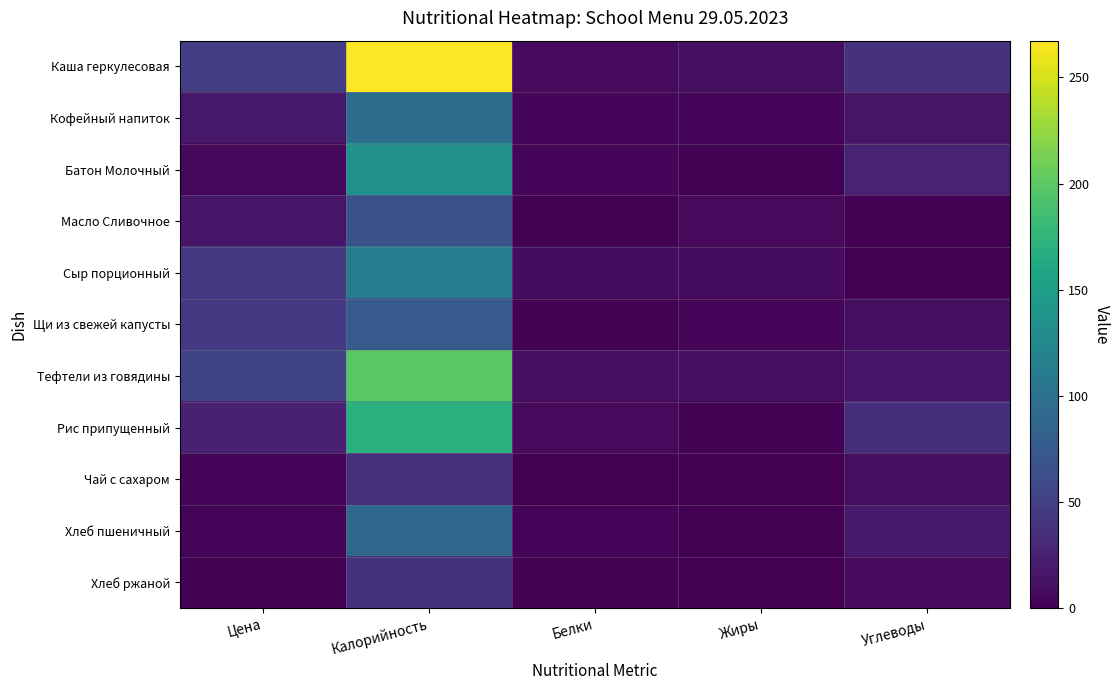

Rank the series by their maximum value, from highest to lowest.

Каша геркулесовая, Тефтели из говядины, Рис припущенный, Батон Молочный, Сыр порционный, Кофейный напиток, Хлеб пшеничный, Щи из свежей капусты, Масло Сливочное, Хлеб ржаной, Чай с сахаром